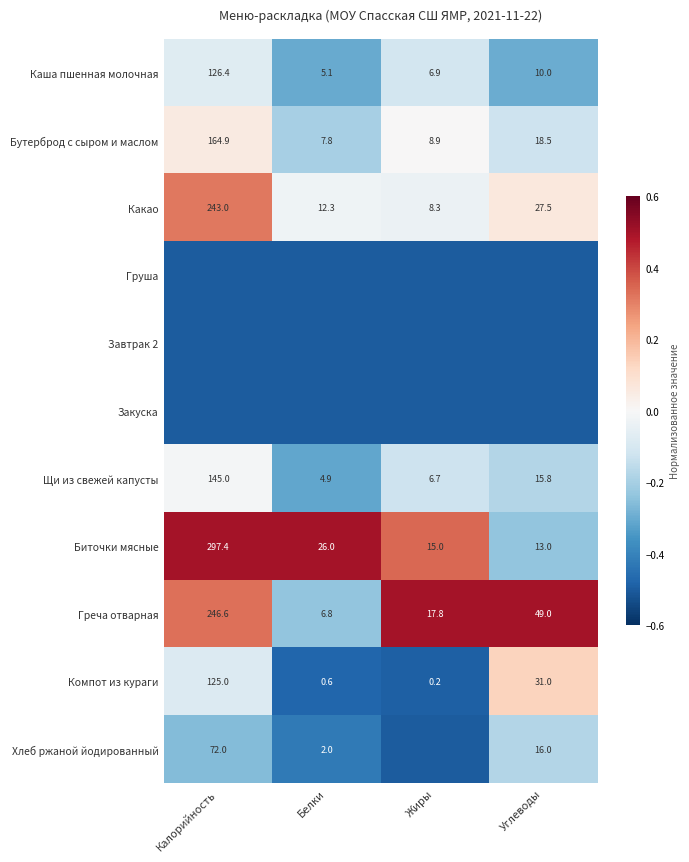

Is the value of Щи из свежей капусты at Калорийность greater than the value of Каша пшенная молочная at Углеводы?

Yes